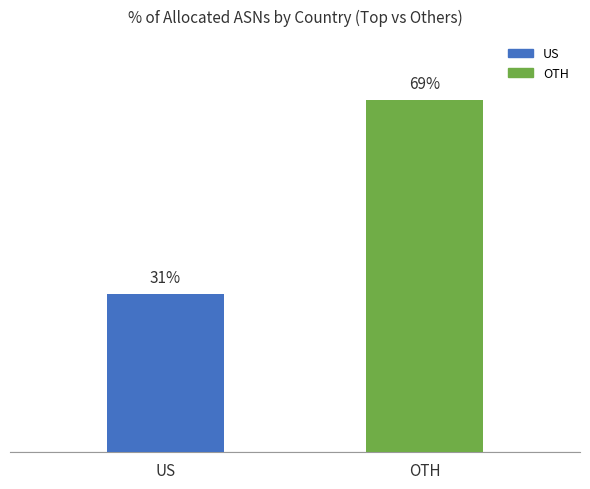

At which label is the value closest to 50?

US